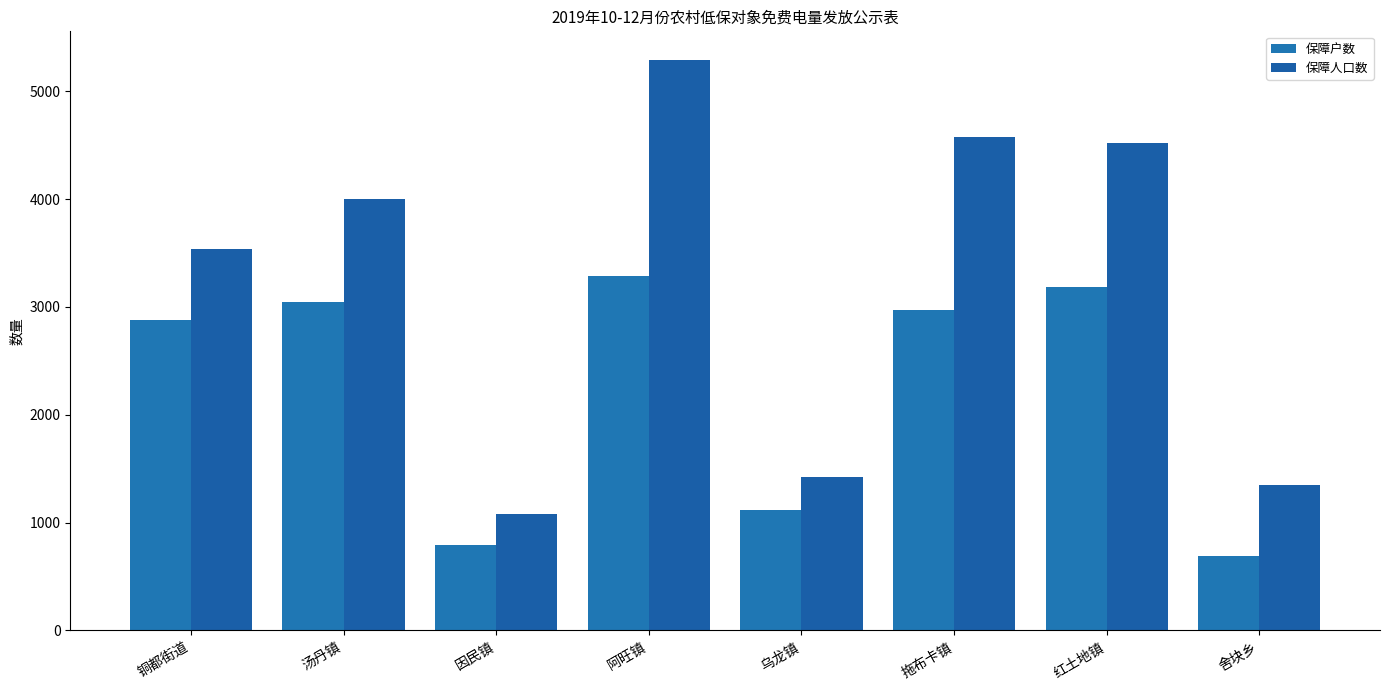

The value of 保障户数 at 因民镇 is 328. True or false?

False